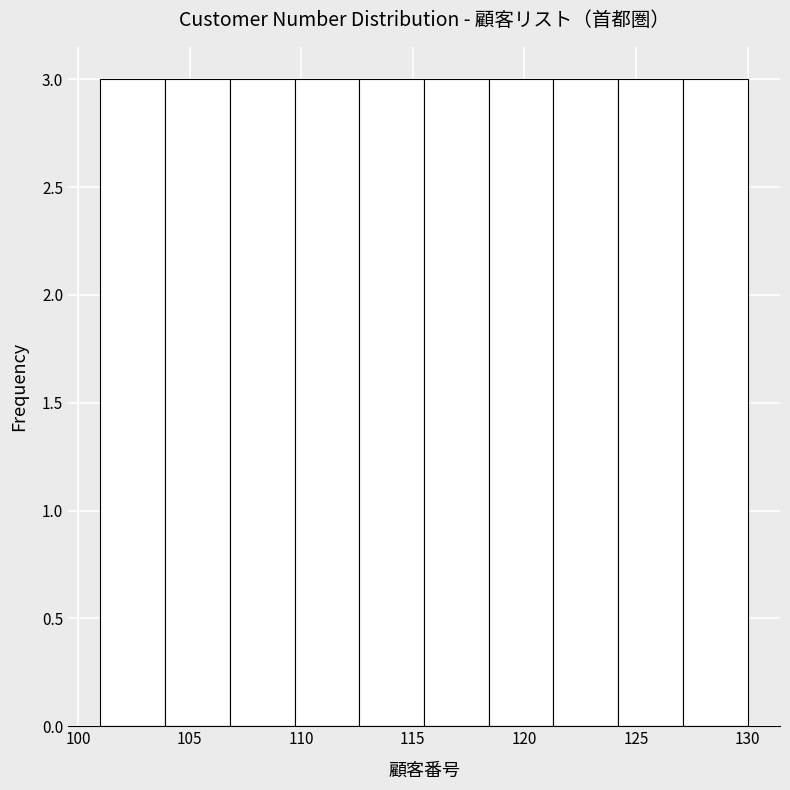

Reading left to right, transcribe this chart: for each bar, give the range it covers on the x-axis and its height. Neither the bar edges nor the heights are printed on the chart, so give them approximately, as read against the axes.

101.0 to 103.9: 3
103.9 to 106.8: 3
106.8 to 109.7: 3
109.7 to 112.6: 3
112.6 to 115.5: 3
115.5 to 118.4: 3
118.4 to 121.3: 3
121.3 to 124.2: 3
124.2 to 127.1: 3
127.1 to 130.0: 3